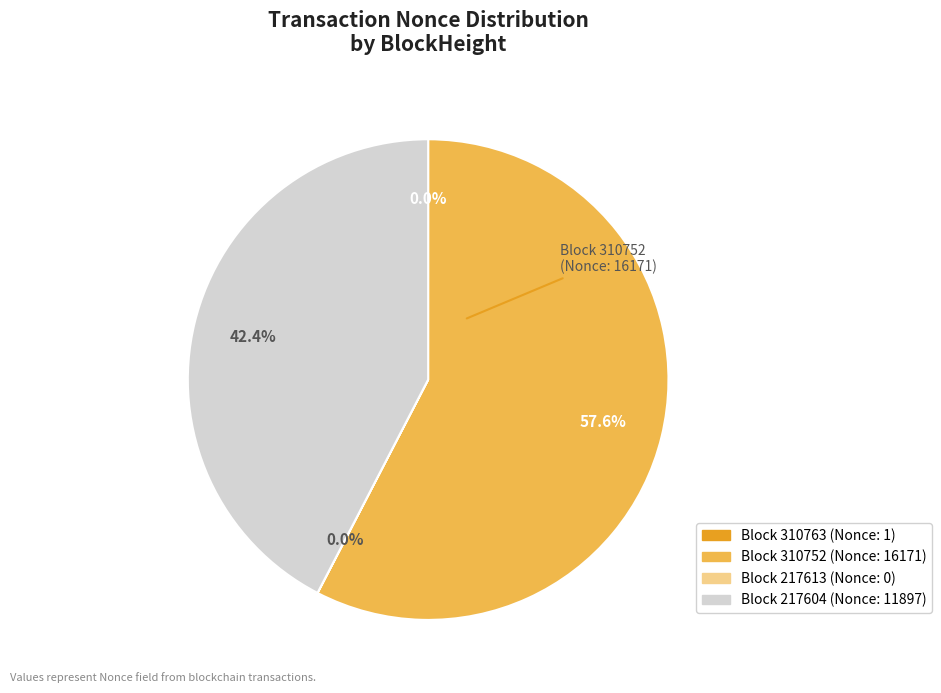

Is there a majority slice in this chart?

Yes